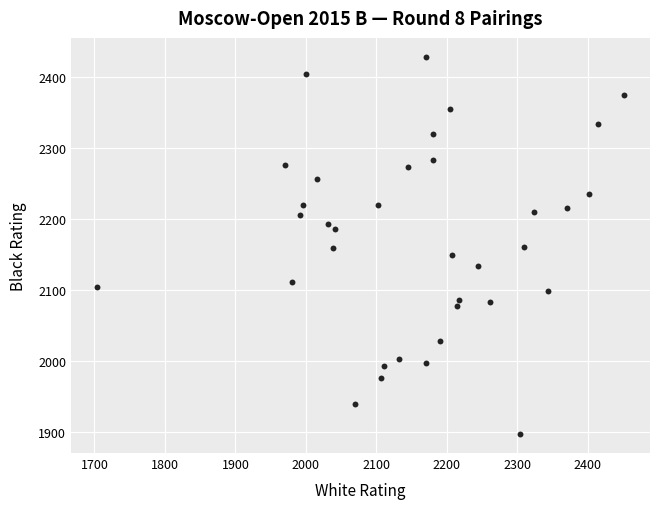

What is the range of Y values (max minus min)?

532